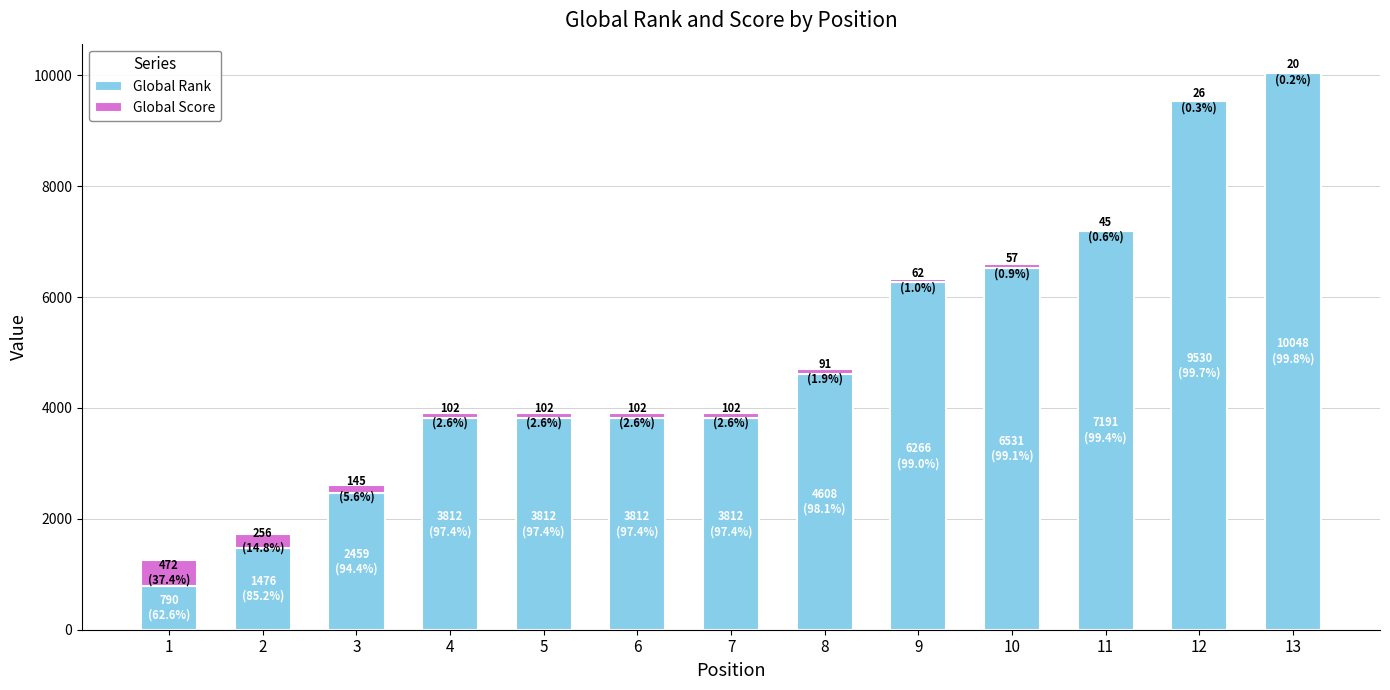

Reading right to left, transcribe the values for Global Rank.

13=10048	12=9530	11=7191	10=6531	9=6266	8=4608	7=3812	6=3812	5=3812	4=3812	3=2459	2=1476	1=790